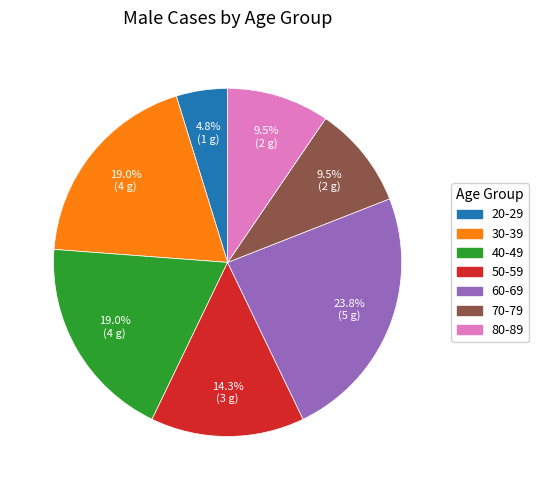

To the nearest percent, what is the combined percentage of 70-79 and 40-49?

29%